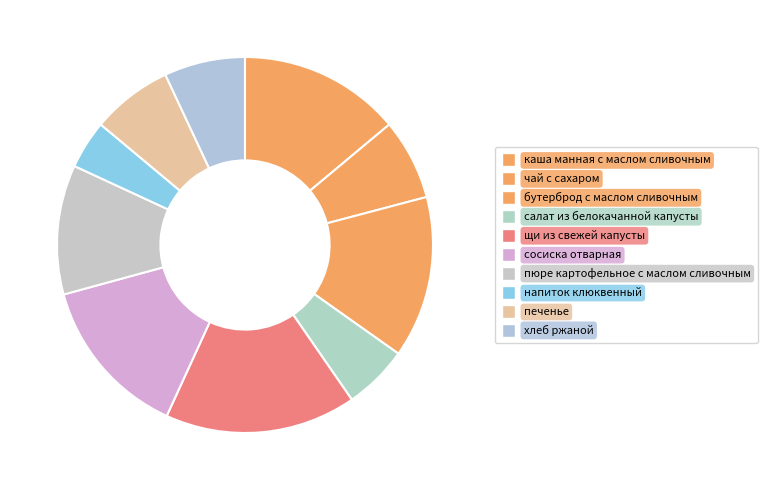

How many slices are in this pie chart?

10